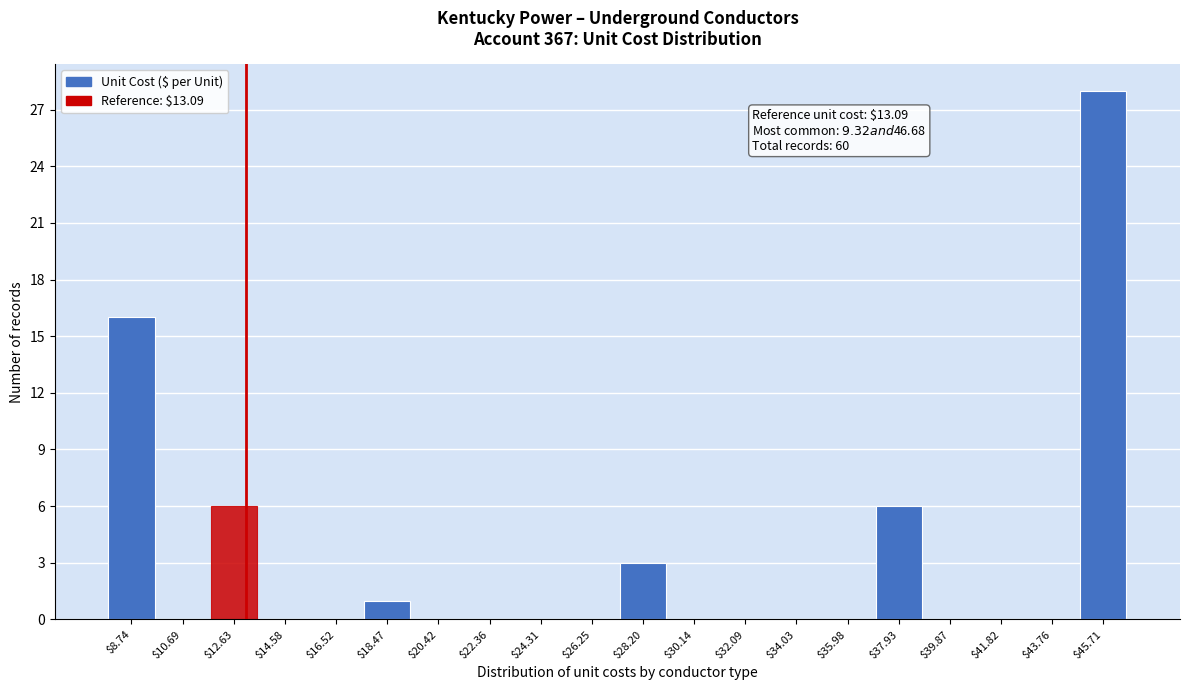

Over which range of the x-axis is the bar tallest?

44.8 to 46.6